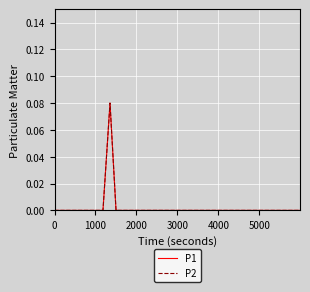

Is this an area chart (filled region under the line)?

No